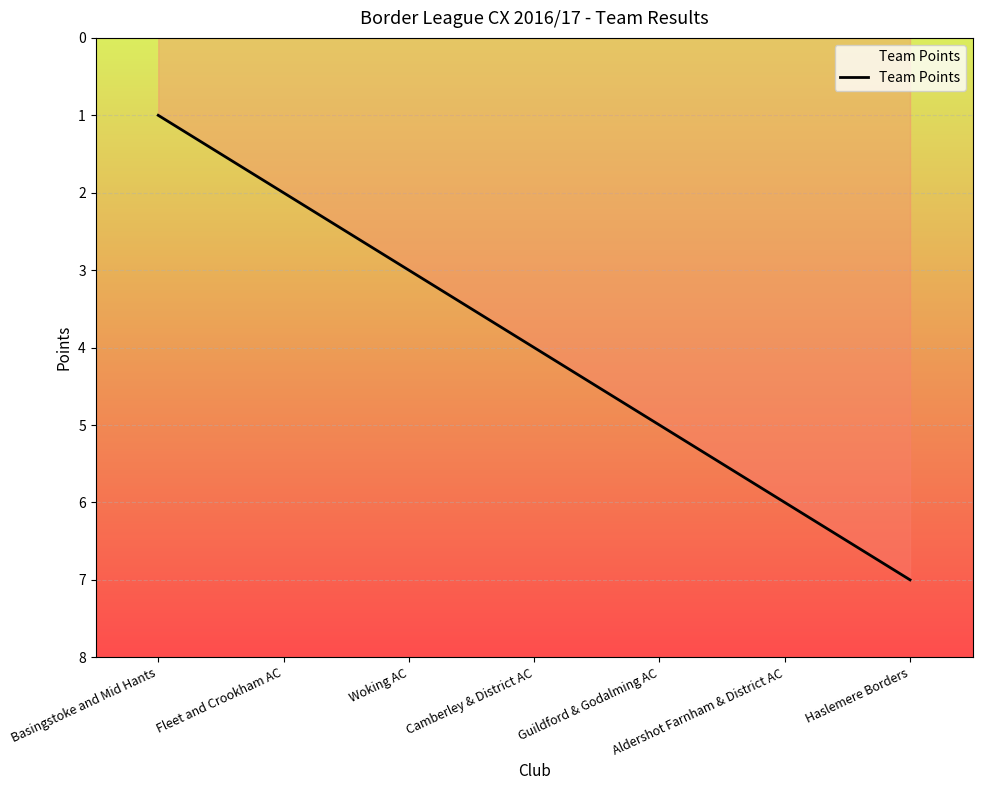

Reading left to right, what are all the values shown in this chart?

Basingstoke and Mid Hants=1	Fleet and Crookham AC=2	Woking AC=3	Camberley & District AC=4	Guildford & Godalming AC=5	Aldershot Farnham & District AC=6	Haslemere Borders=7